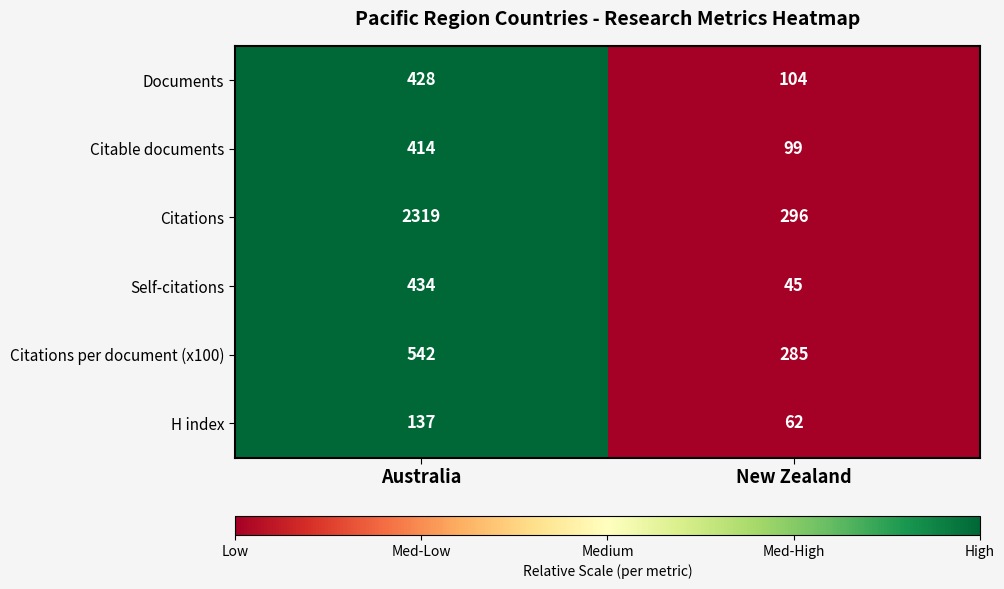

What is the approximate value of Documents at New Zealand, to the nearest 10?

100